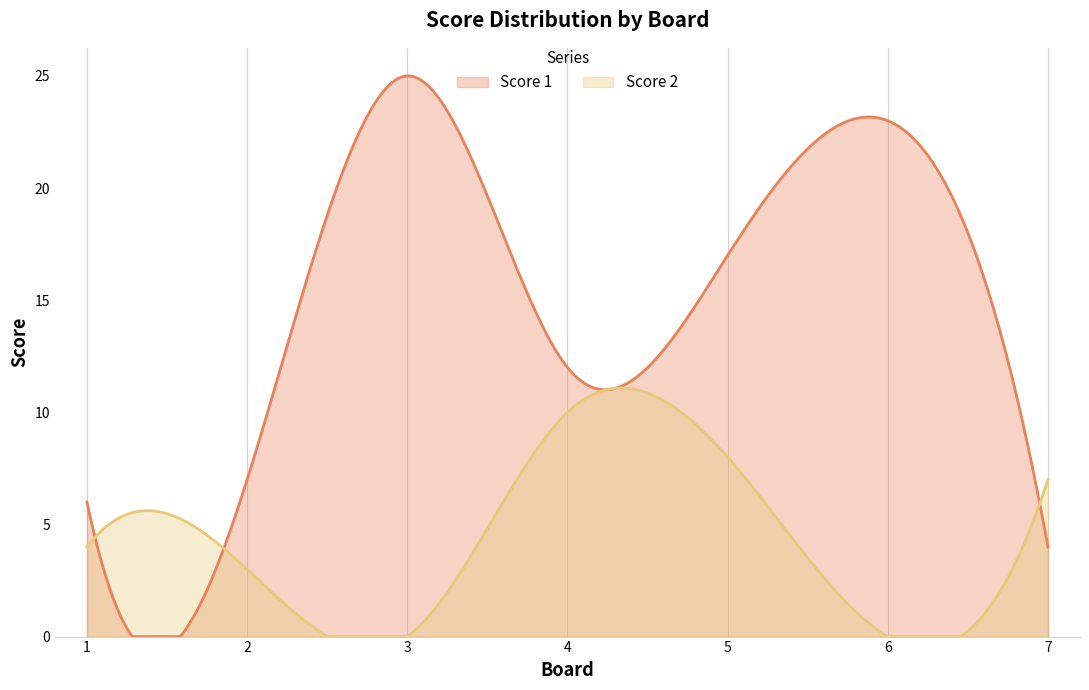

Which has a higher value, 3 or 1?

3